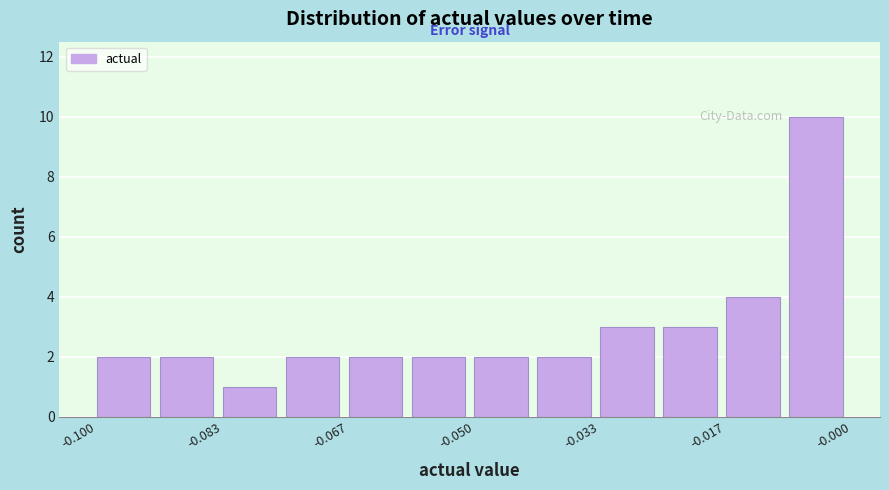

How tall is the bar that spans -0.034 to -0.026 on the x-axis? Neither the bar edges nor the heights are printed on the chart, so give them approximately, as read against the axes.

3